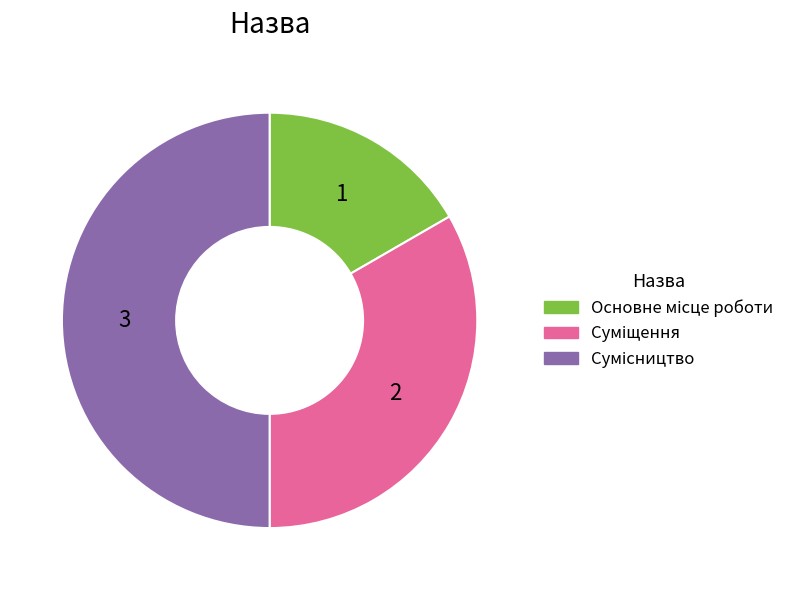

To the nearest percent, what percentage of the pie is Основне місце роботи?

17%